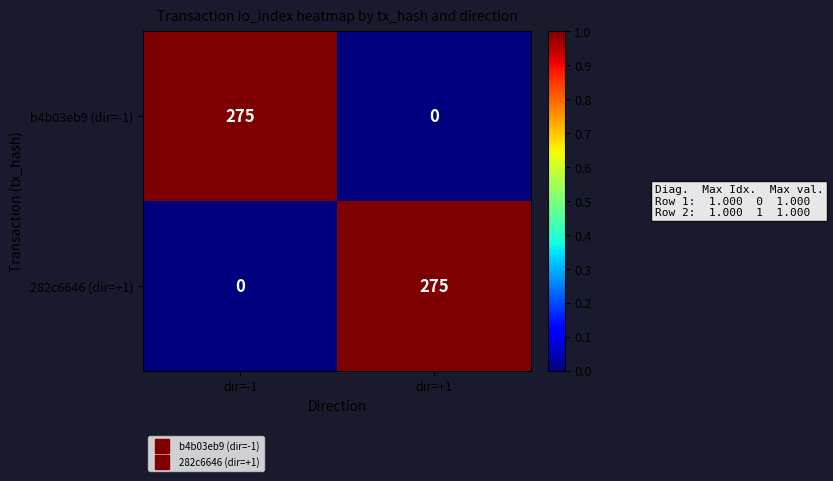

What is the difference between the highest and lowest values at dir=-1?

275